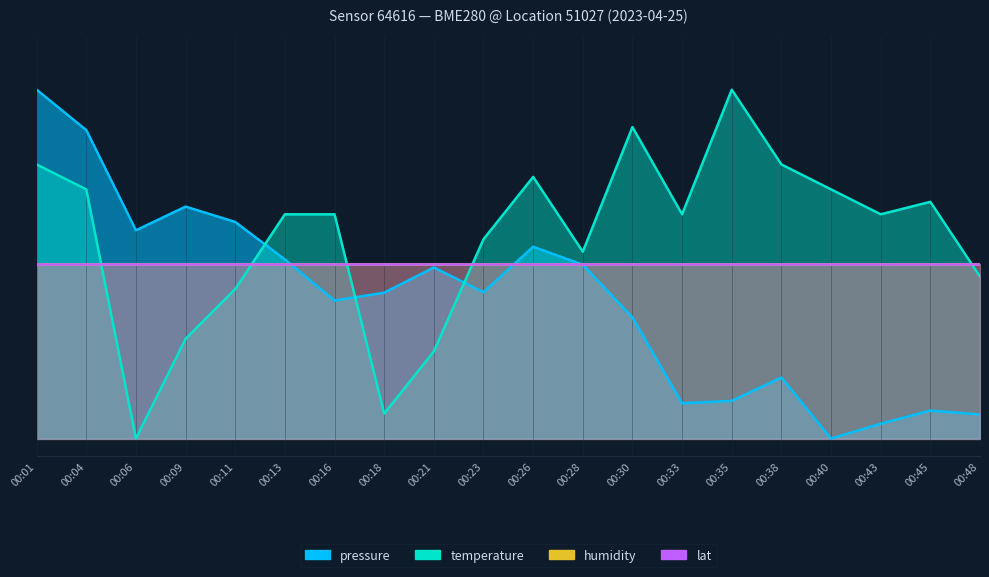

Reading right to left, list all the values displayed in this chart.

pressure: 00:48=0.1	00:45=0.1	00:43=0.0	00:40=0.0	00:38=0.2	00:35=0.1	00:33=0.1	00:30=0.3	00:28=0.5	00:26=0.5	00:23=0.4	00:21=0.5	00:18=0.4	00:16=0.4	00:13=0.5	00:11=0.6	00:09=0.7	00:06=0.6	00:04=0.9	00:01=1.0
temperature: 00:48=0.5	00:45=0.7	00:43=0.6	00:40=0.7	00:38=0.8	00:35=1.0	00:33=0.6	00:30=0.9	00:28=0.5	00:26=0.7	00:23=0.6	00:21=0.2	00:18=0.1	00:16=0.6	00:13=0.6	00:11=0.4	00:09=0.3	00:06=0.0	00:04=0.7	00:01=0.8